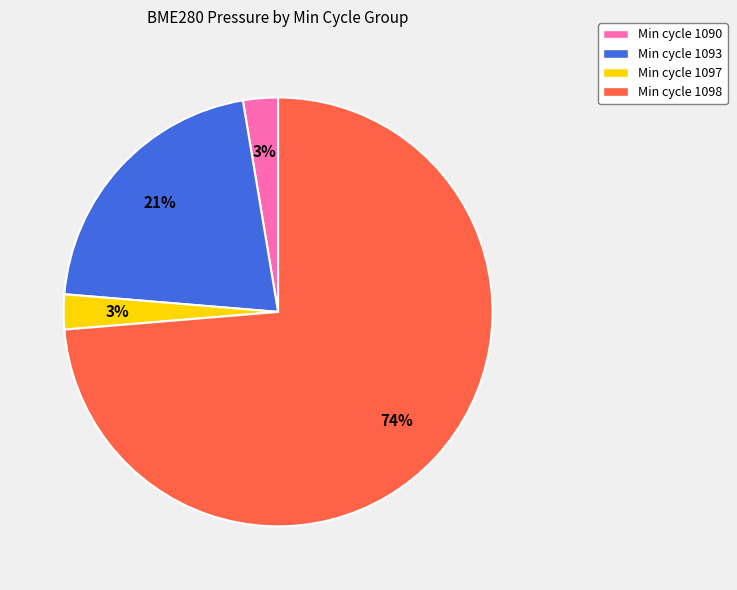

To the nearest percent, what is the average slice percentage?

25%